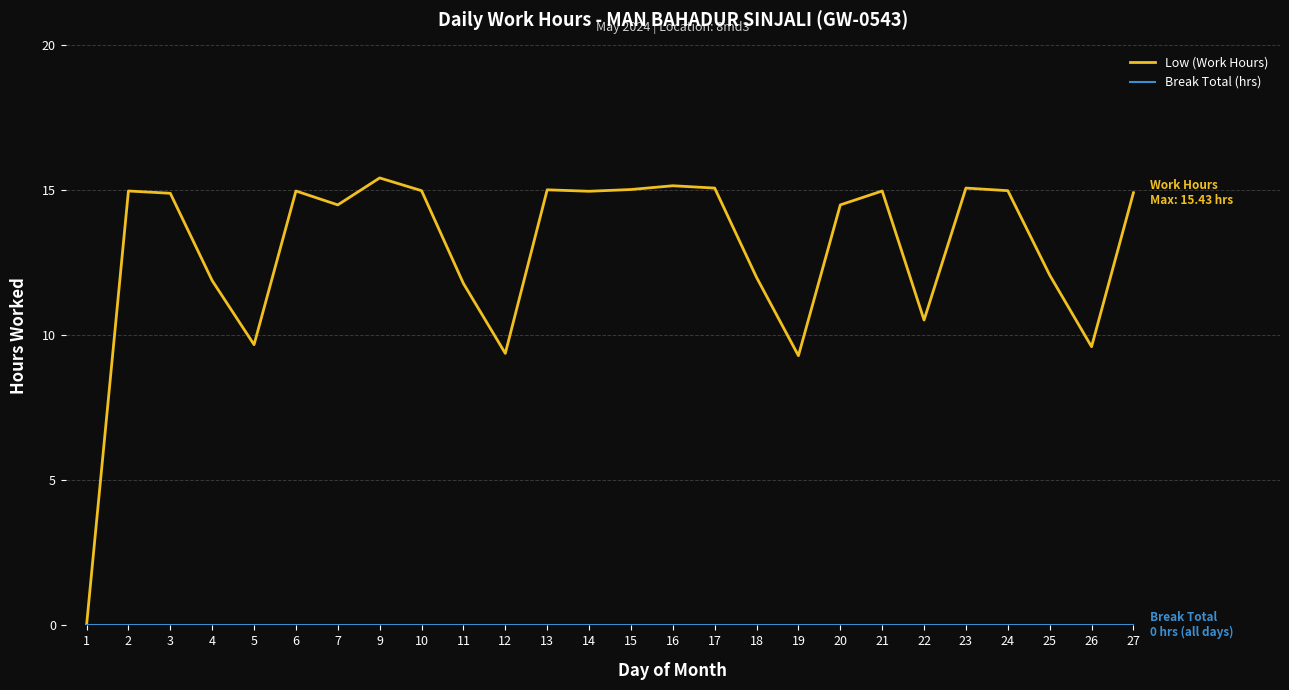

The value of Low (Work Hours) at 25 is 12.1. True or false?

True